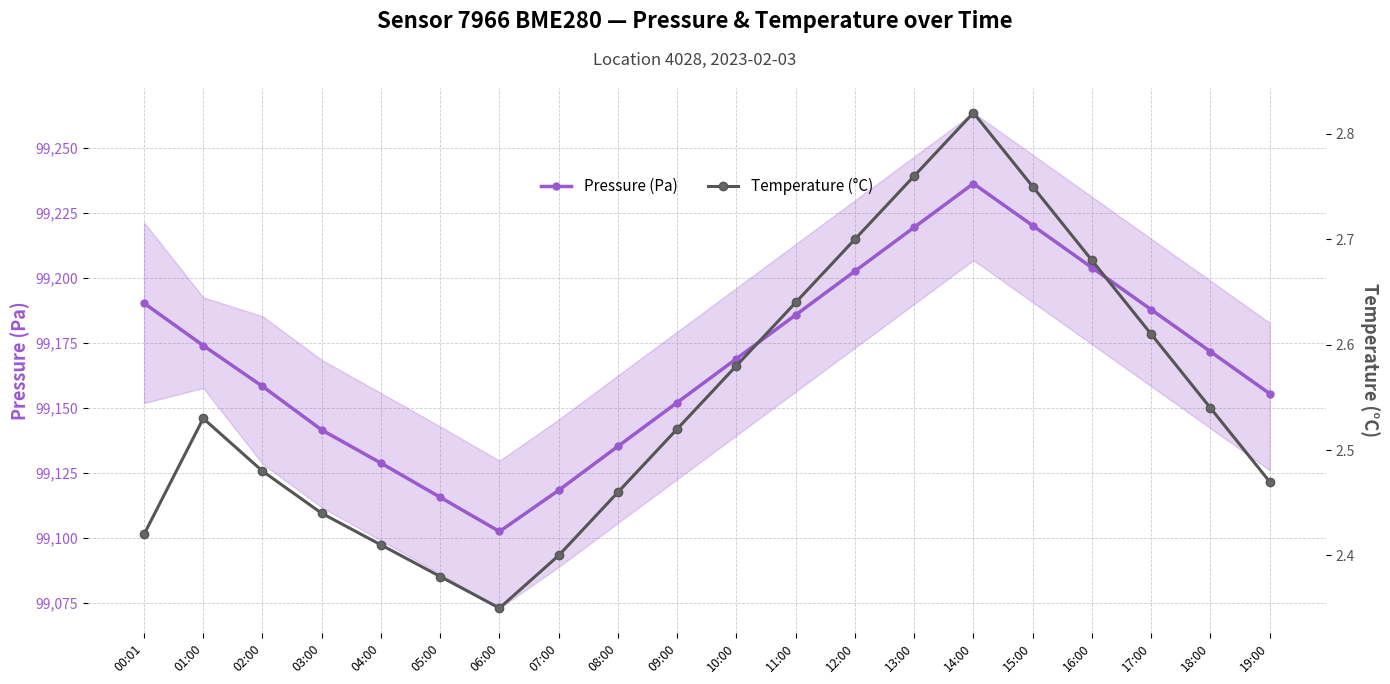

What position from the left is 03:00?

4